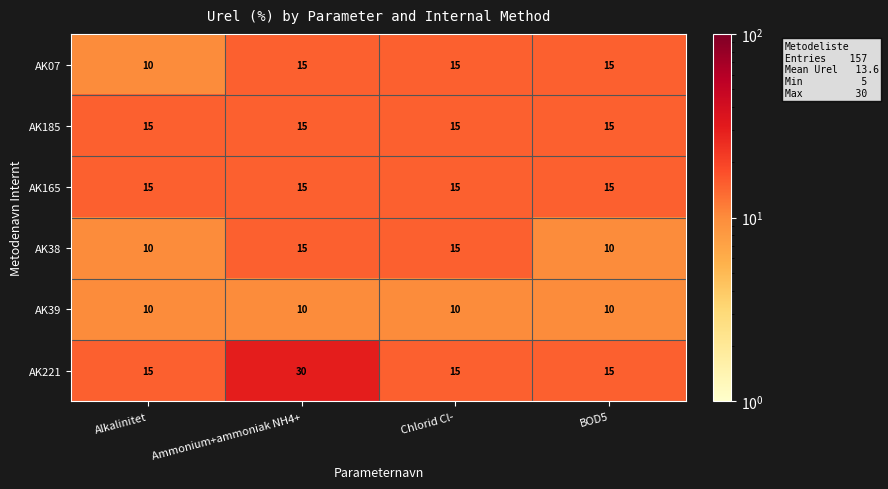

How many distinct data groups are displayed?

6